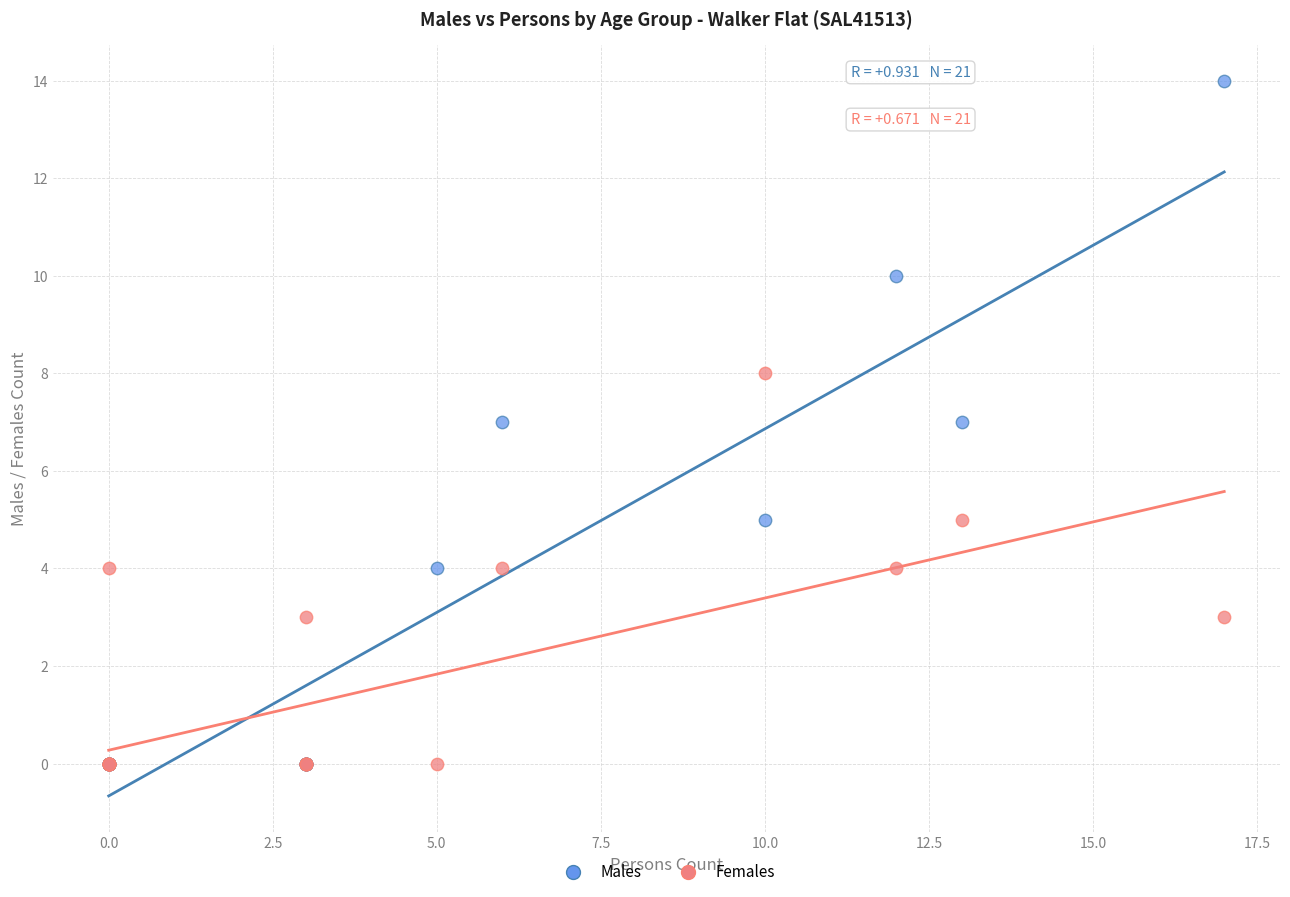

What are all the series names shown in the legend?

Males, Females